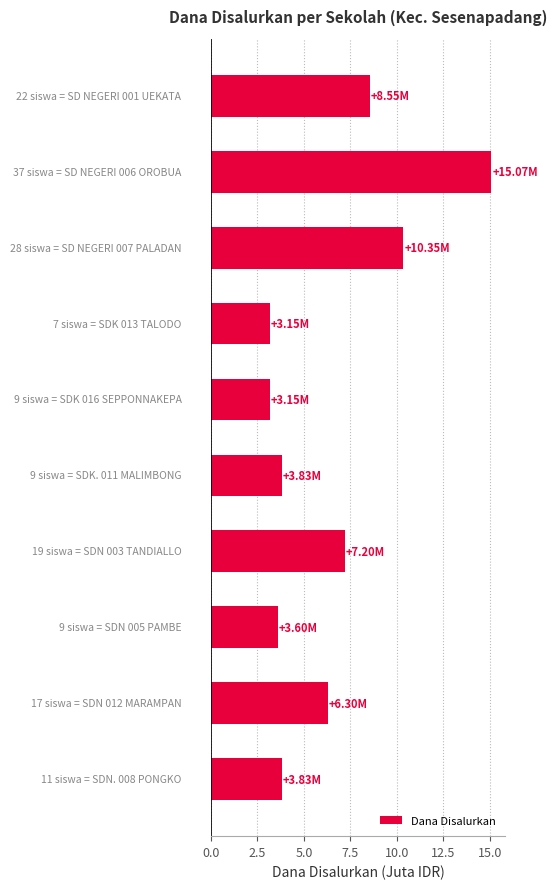

What is the average value?

6.5